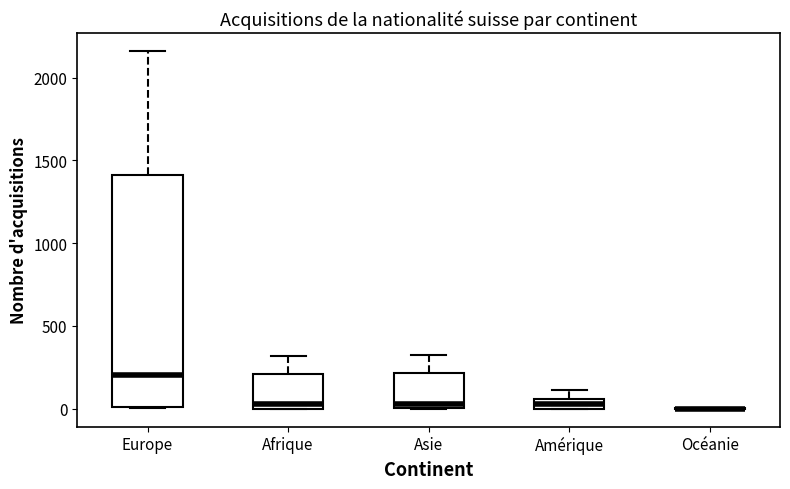

Comparing the boxes themselves (not the whiskers), which one is the tallest?

Europe